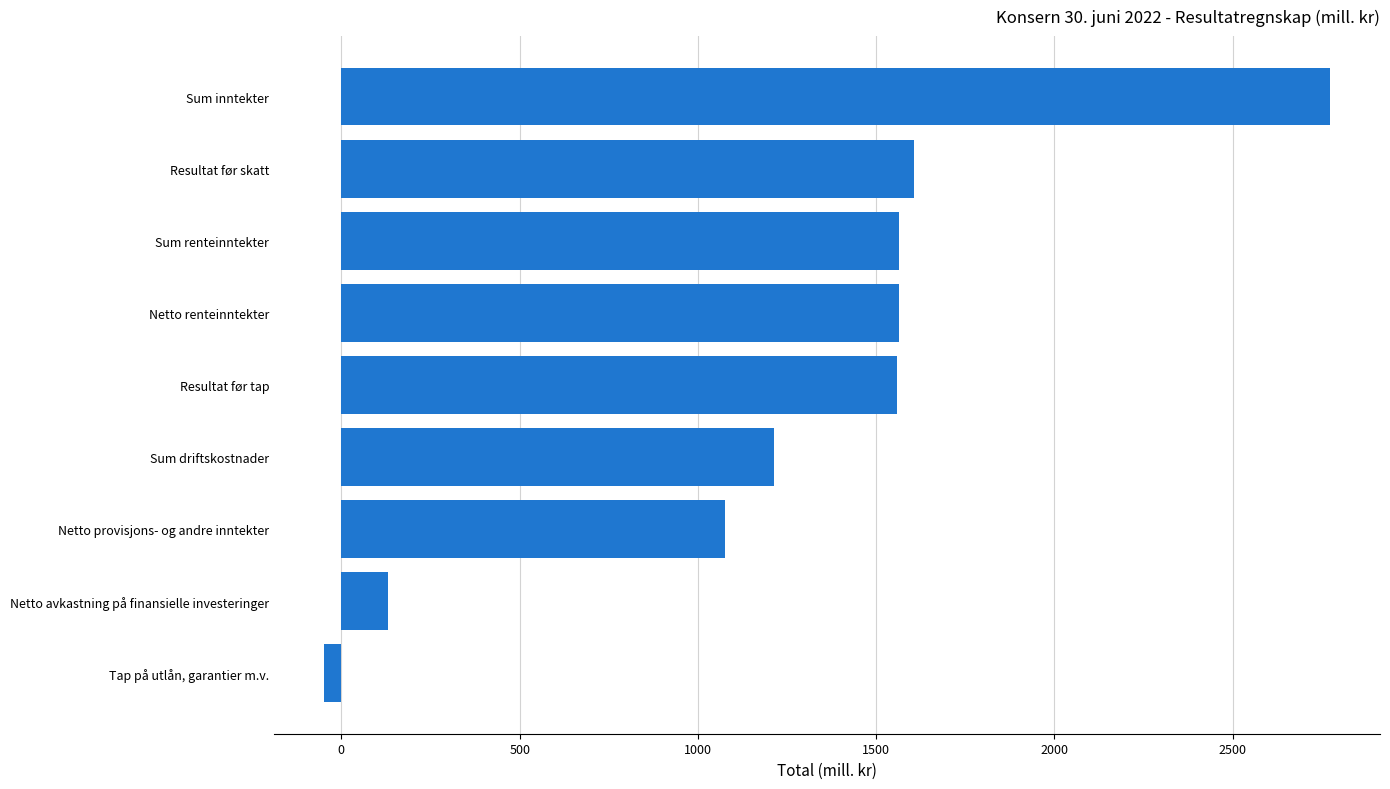

What is the sum of all values?

11437